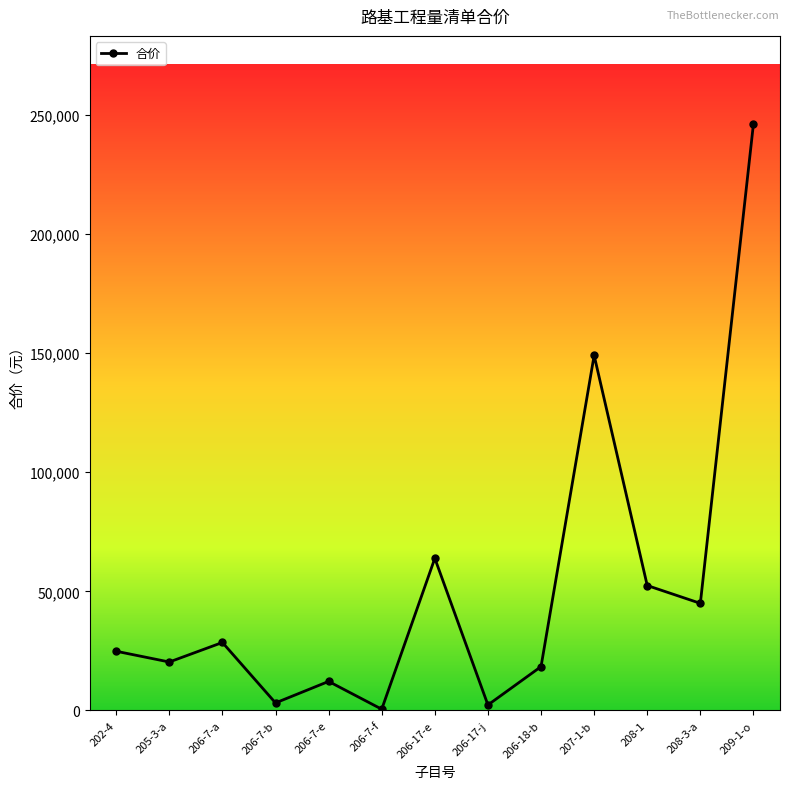

Approximately how many times larger is the value at 205-3-a compared to 202-4?

0.8